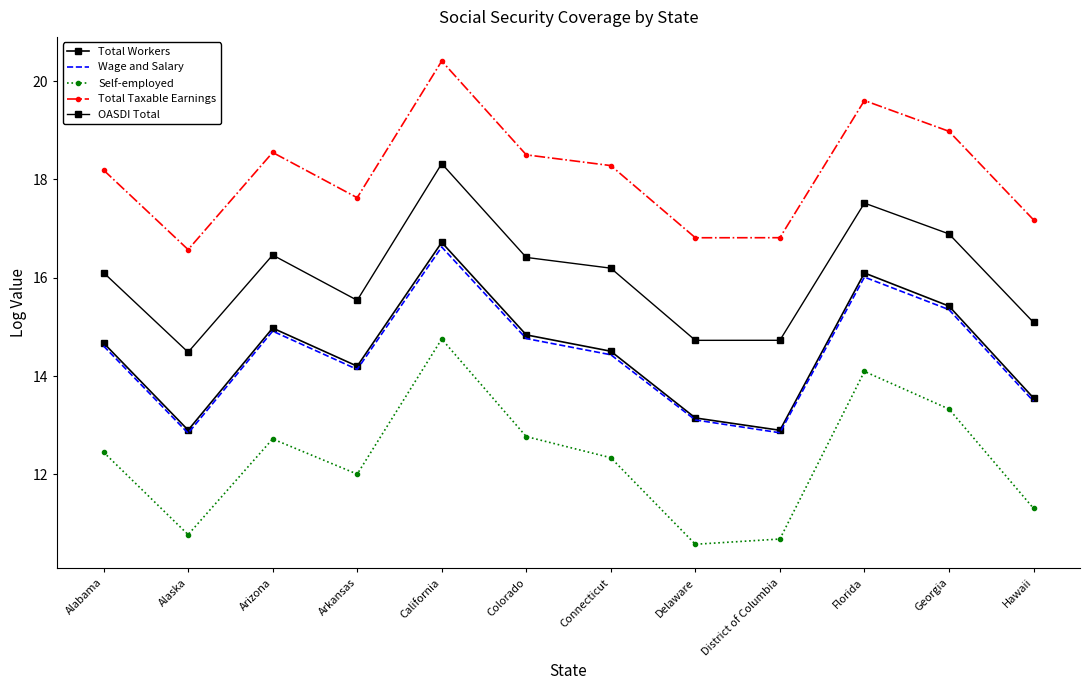

Which series has the widest spread of values?

Self-employed